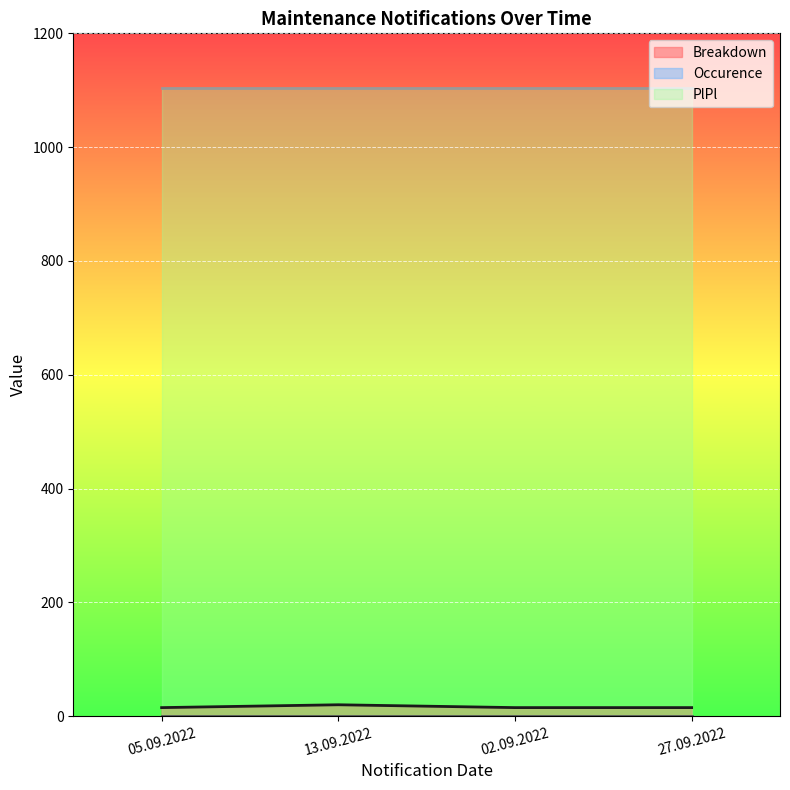

How many categories are shown in the chart?

4